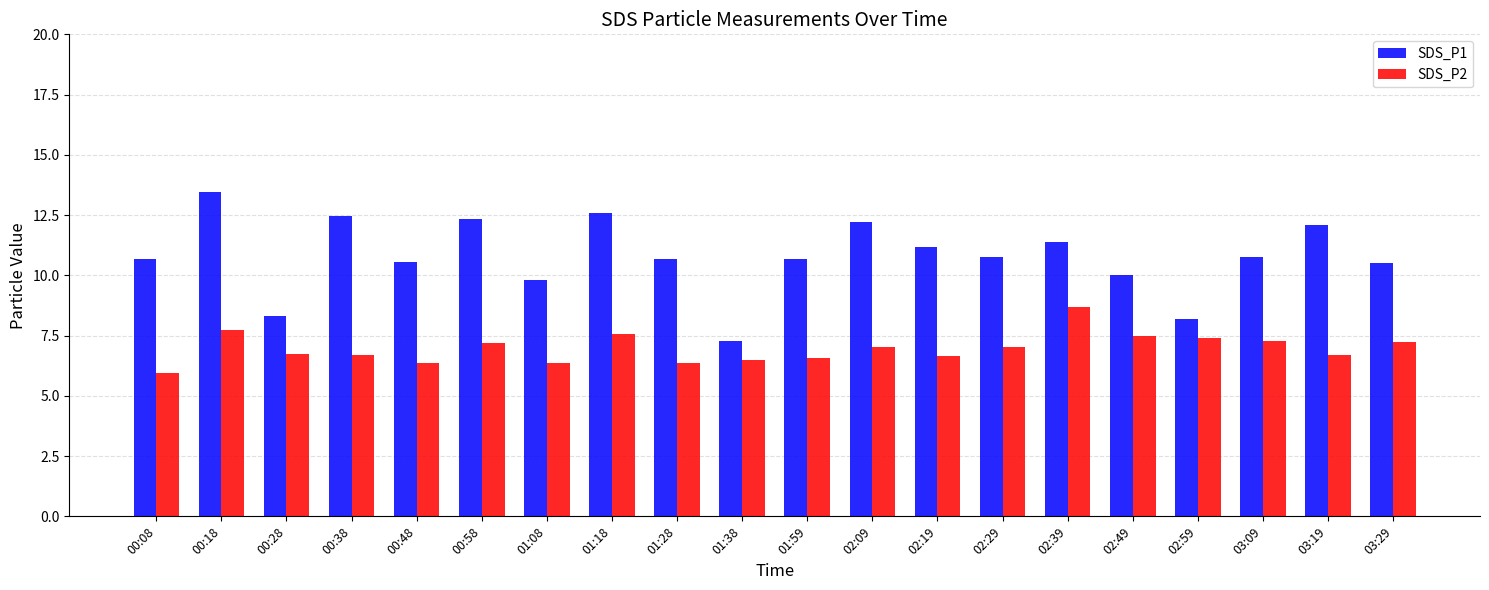

What is the minimum value shown in the chart?

6.0